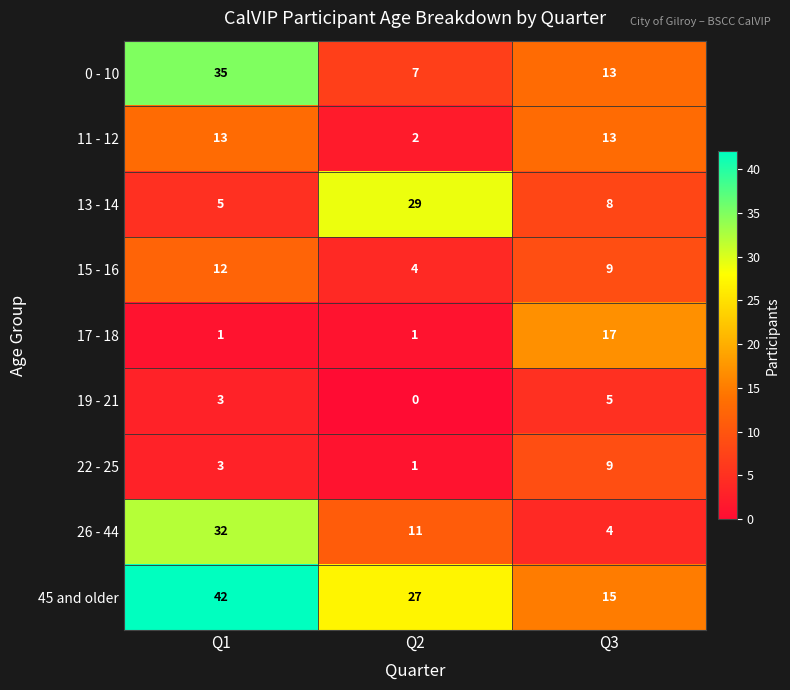

What is the sum of the 26 - 44 values at Q3 and Q2?

15